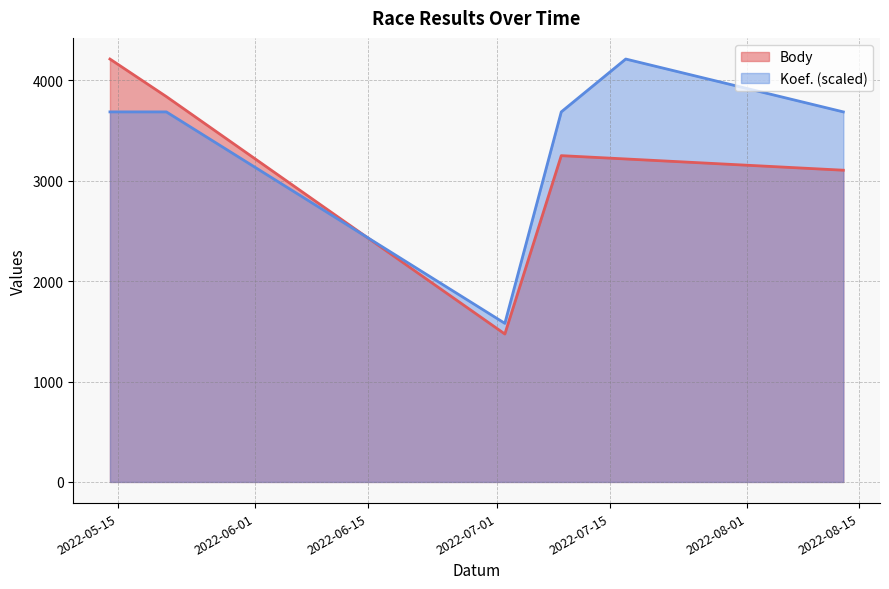

At 2022-05-14, list the series in order from largest to smallest.

Body, Koef.